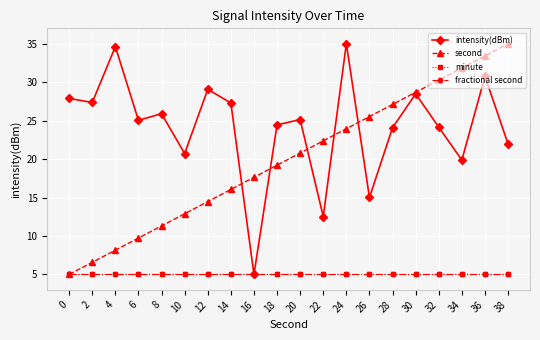

The fractional second series shows 8.5 at 12. True or false?

False